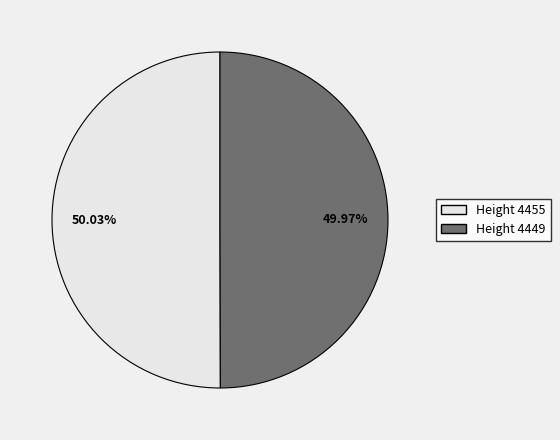

Is there any slice that represents more than half of the pie?

Yes